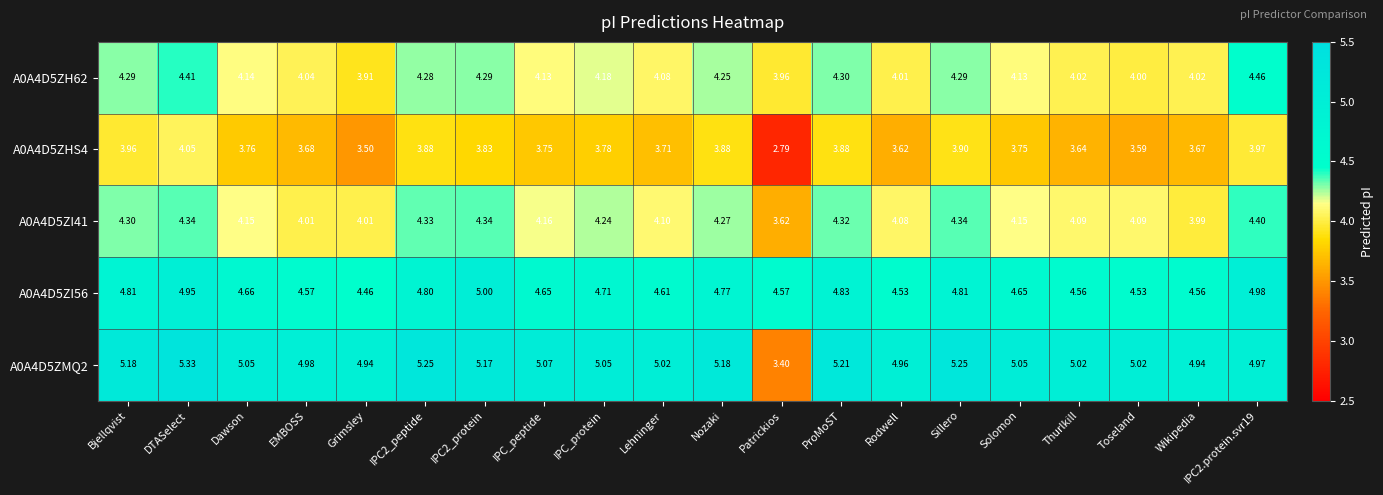

Where does the A0A4D5ZH62 series first go above 4?

Bjellqvist